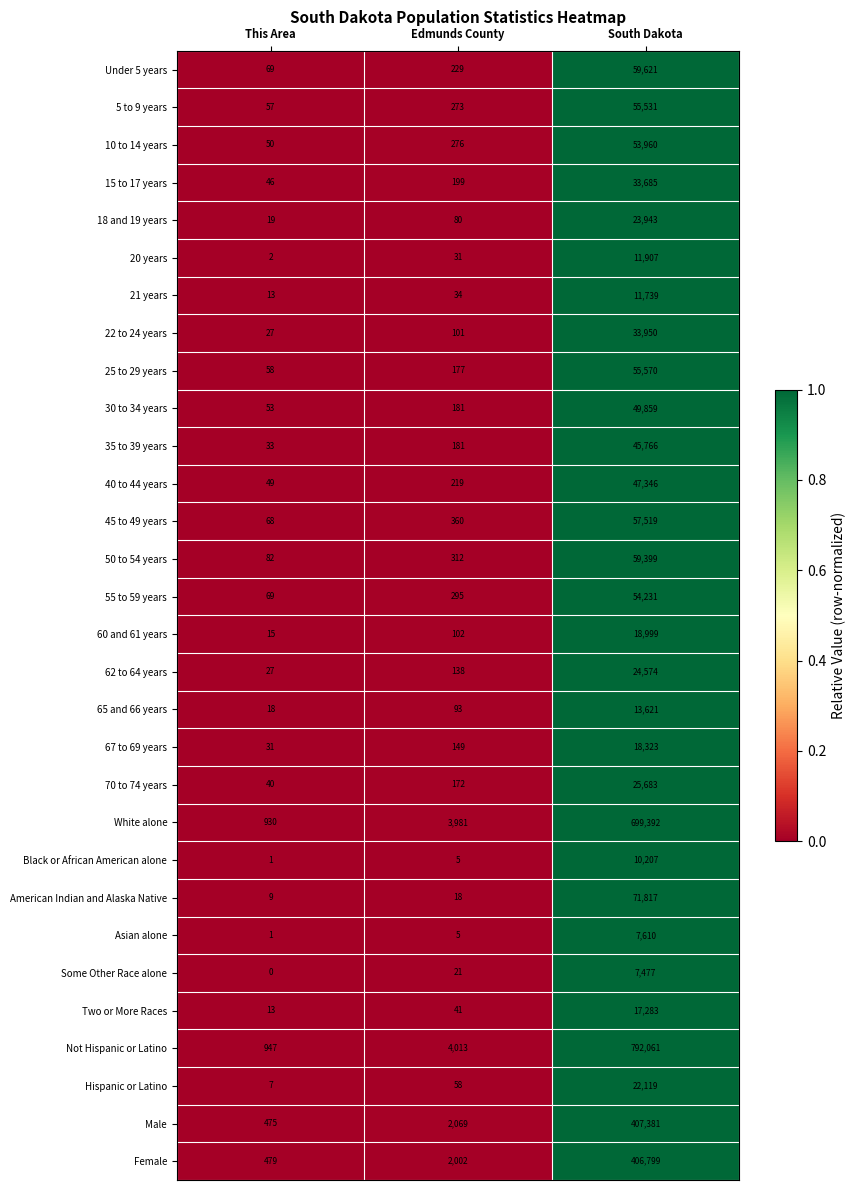

What is the difference between the maximum and minimum values in the American Indian and Alaska Native series?

71808